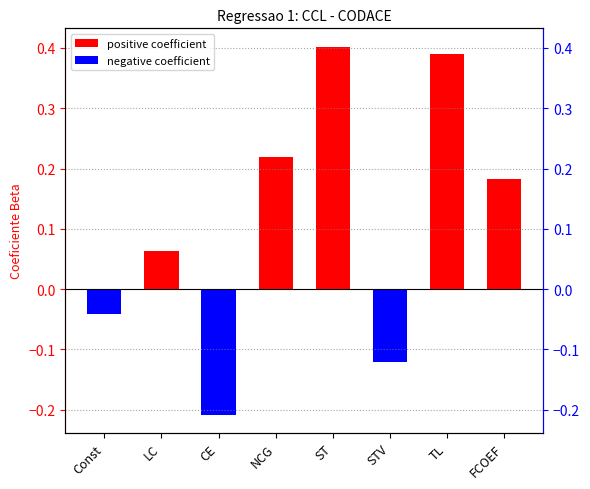

At which label does the data first exceed 0?

LC